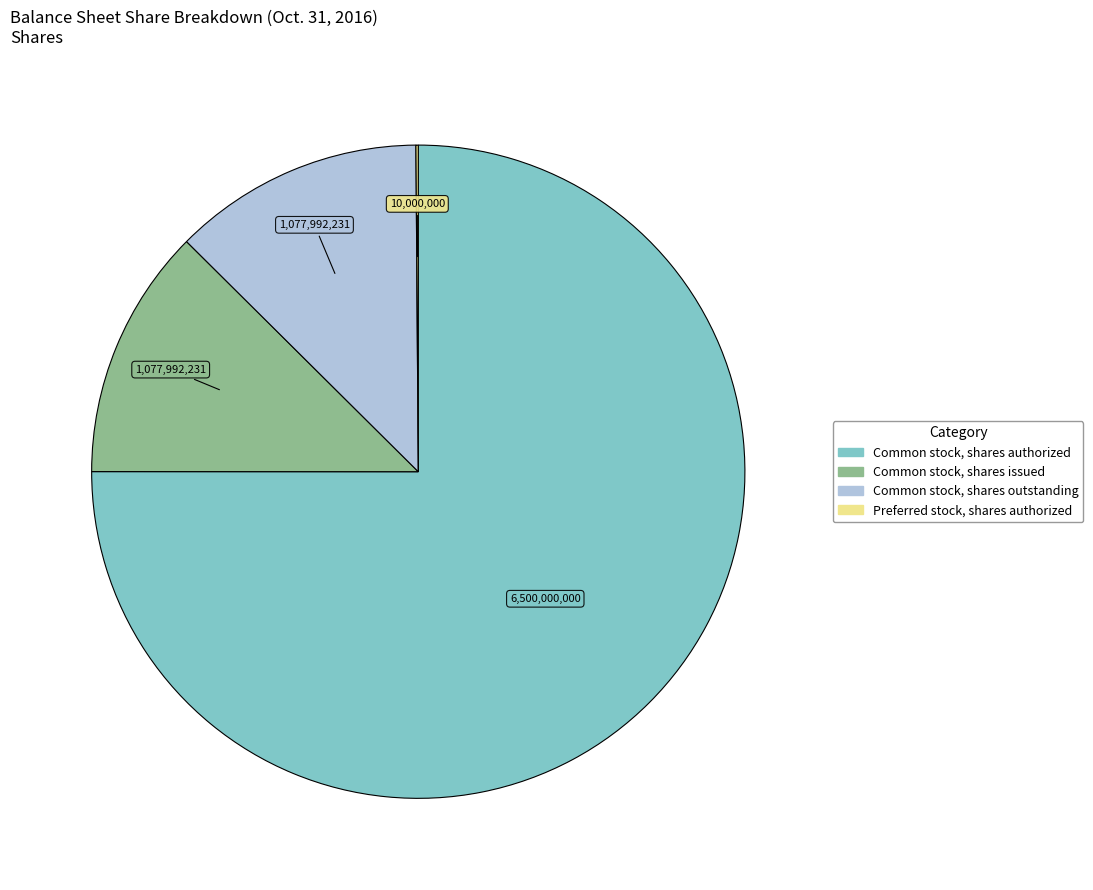

Which slice is the largest?

Common stock, shares authorized